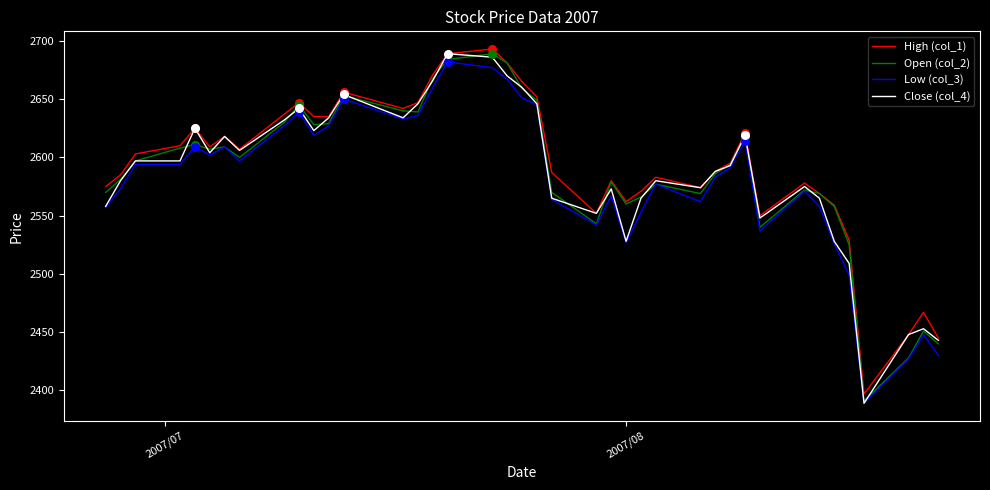

Which series has the largest total across all categories?

High (col_1)